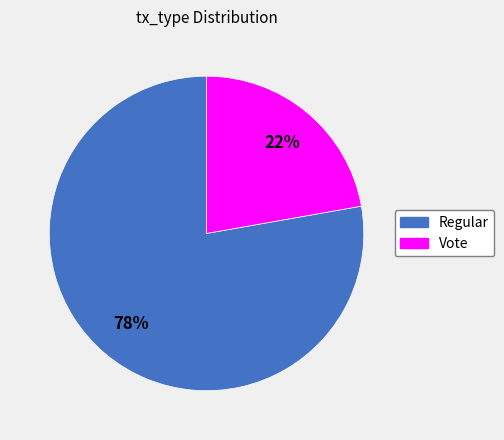

What is the largest slice in the pie chart?

Regular